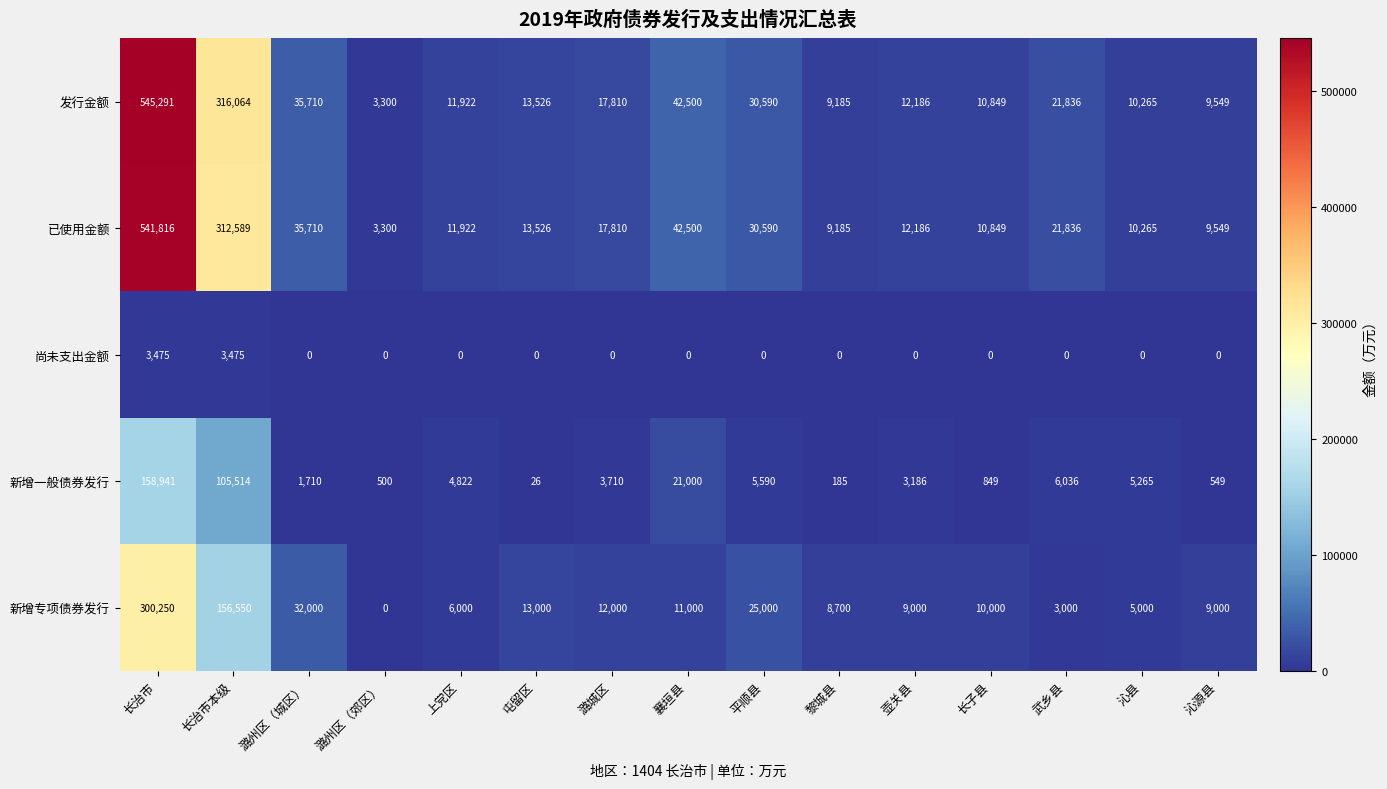

What is the sum of all 新增一般债券发行 values?

317883